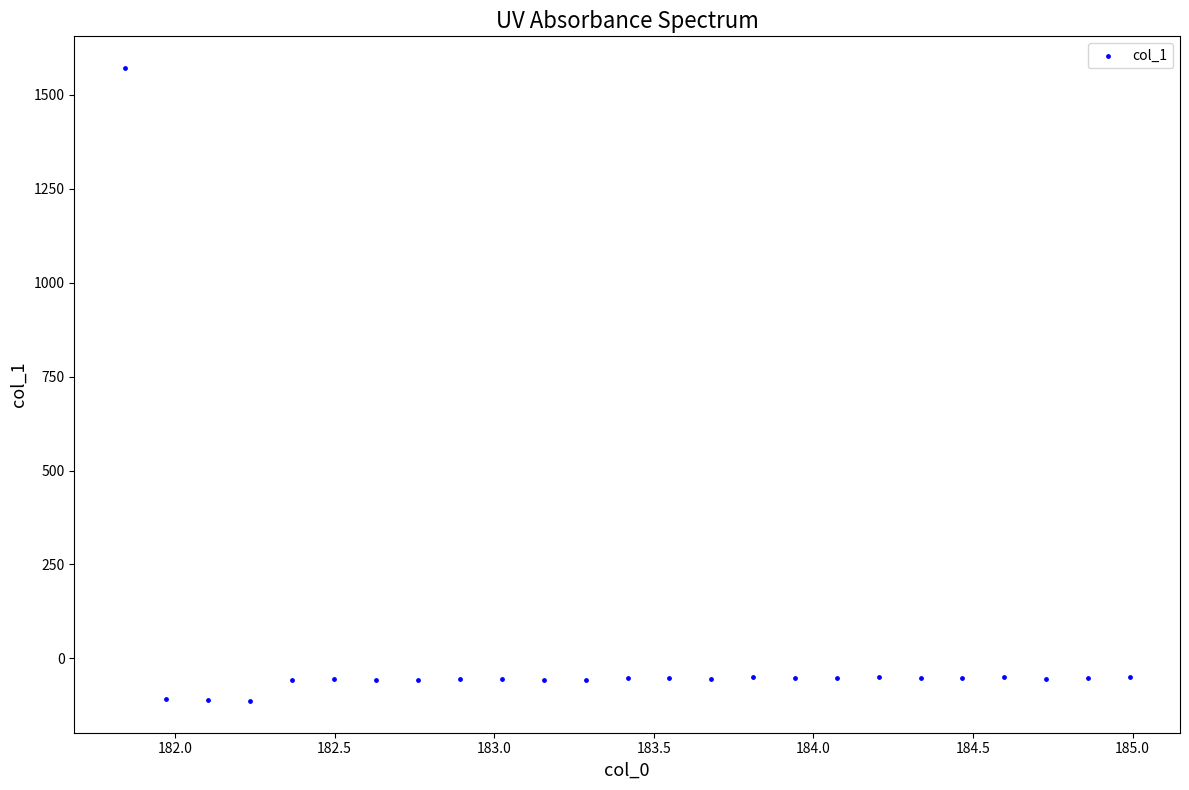

What is the range of X values (max minus min)?

3.1